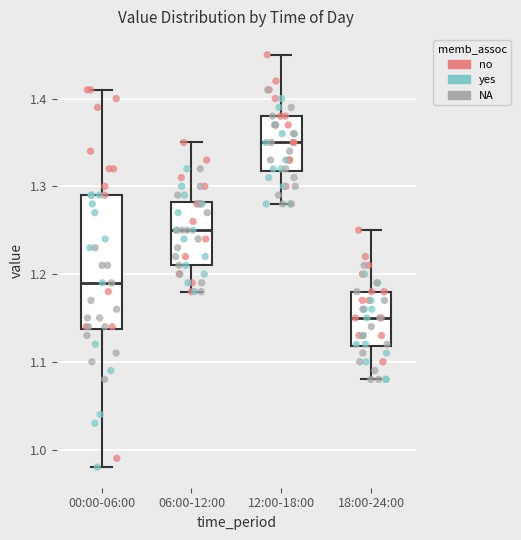

Reading left to right, read every box against the y-axis: the position of its median line, the range the box covers, and the ends of its whiskers. The values are not printed on the chart, so give them approximately, as read against the axis.

00:00-06:00: median 1.19, box 1.14 to 1.29, whiskers 0.98 to 1.41
06:00-12:00: median 1.25, box 1.21 to 1.28, whiskers 1.18 to 1.35
12:00-18:00: median 1.35, box 1.32 to 1.38, whiskers 1.28 to 1.45
18:00-24:00: median 1.15, box 1.12 to 1.18, whiskers 1.08 to 1.25